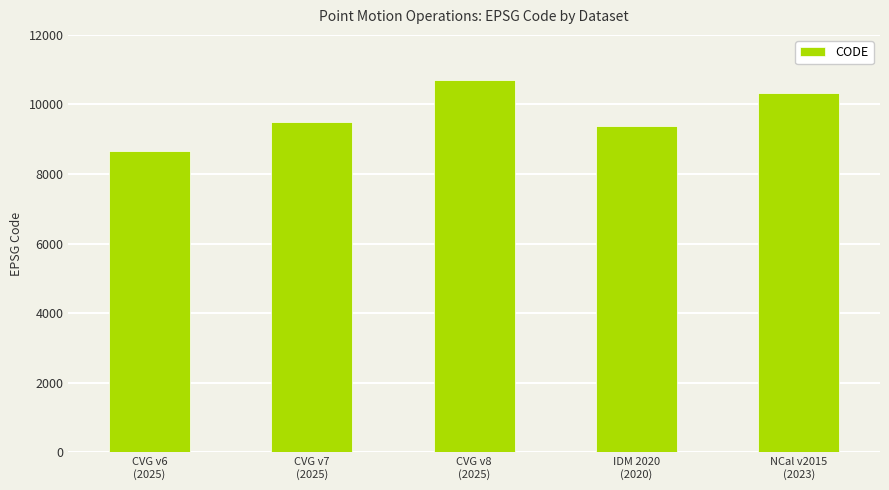

True or false: the data shows 13045 at CVG v7
(2025).

False